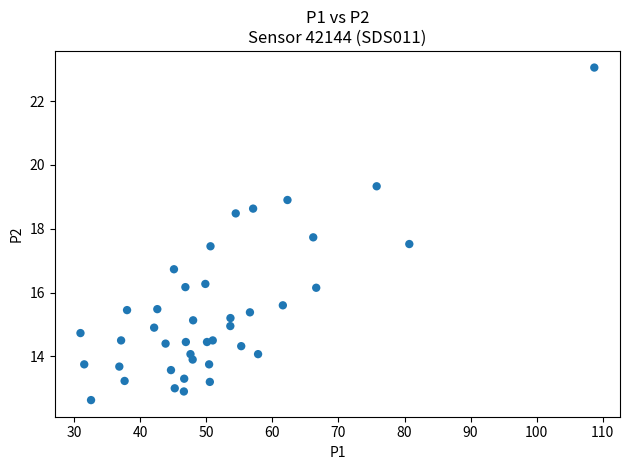

What is the range of X values (max minus min)?

77.8